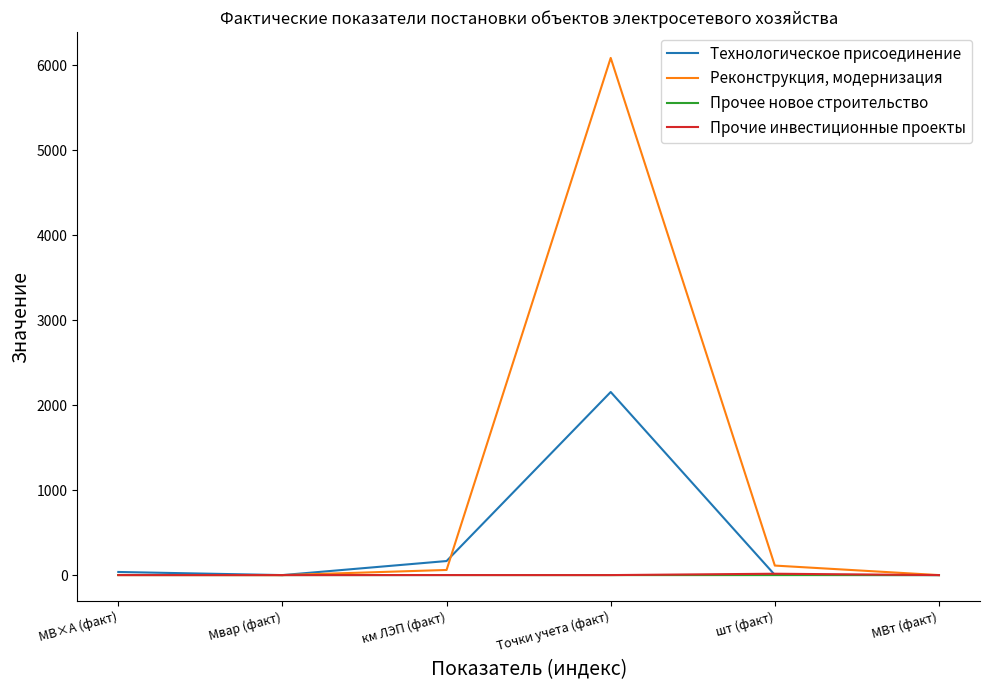

At how many categories does at least one series exceed 1676?

1